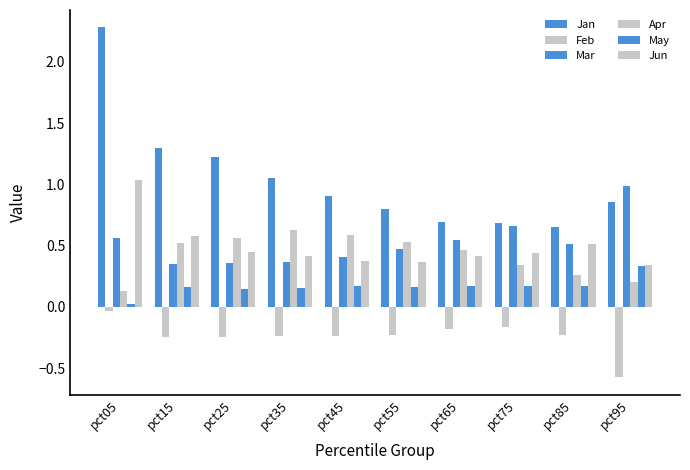

How many bars are there in each group?

6